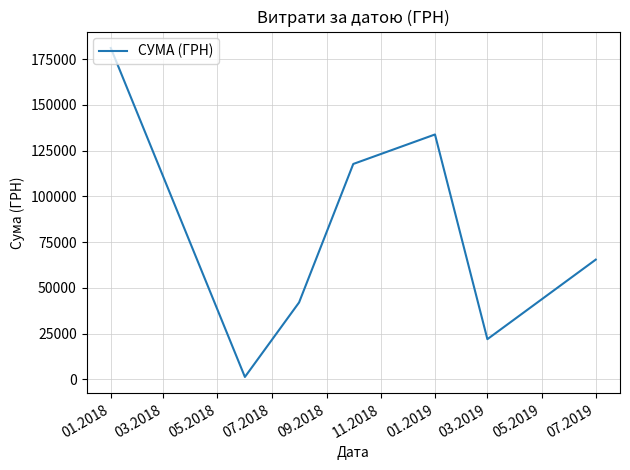

What is the sum of all values?

563409.0